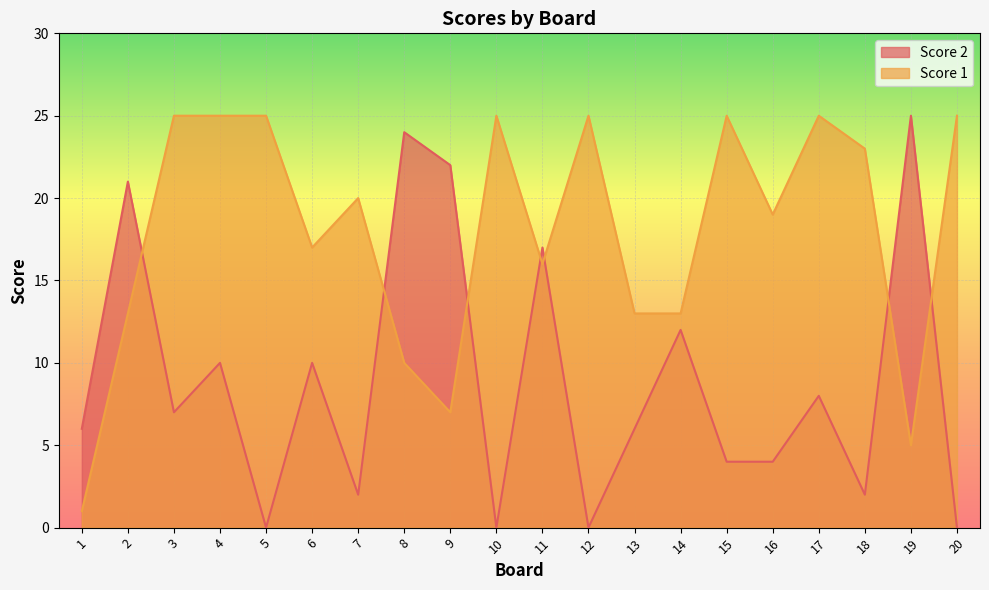

Reading left to right, extract all data points from this chart.

Score 2: 1=6	2=21	3=7	4=10	5=0	6=10	7=2	8=24	9=22	10=0	11=17	12=0	13=6	14=12	15=4	16=4	17=8	18=2	19=25	20=0
Score 1: 1=1	2=13	3=25	4=25	5=25	6=17	7=20	8=10	9=7	10=25	11=16	12=25	13=13	14=13	15=25	16=19	17=25	18=23	19=5	20=25